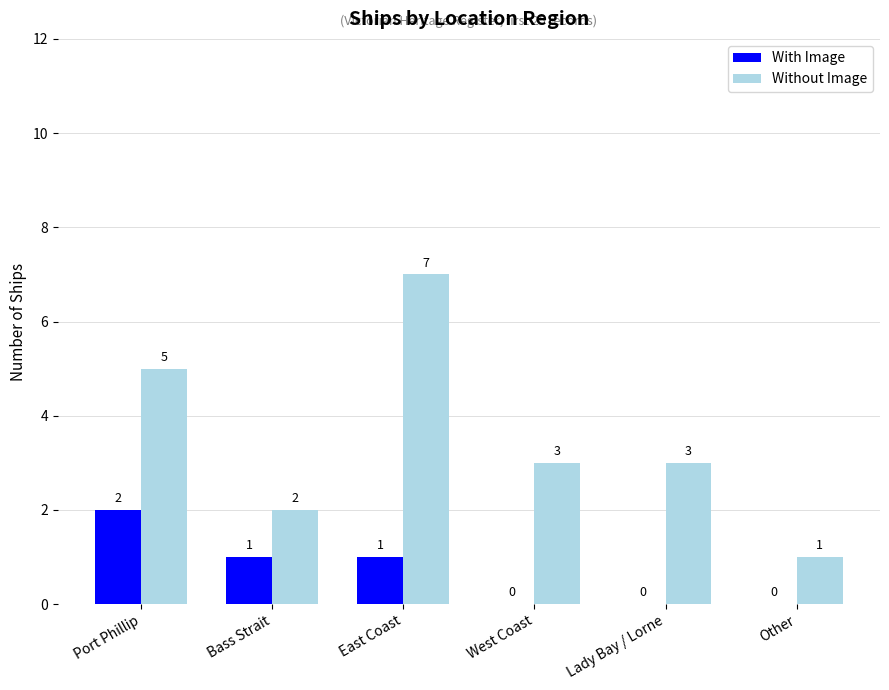

How many data points does each series have?

6